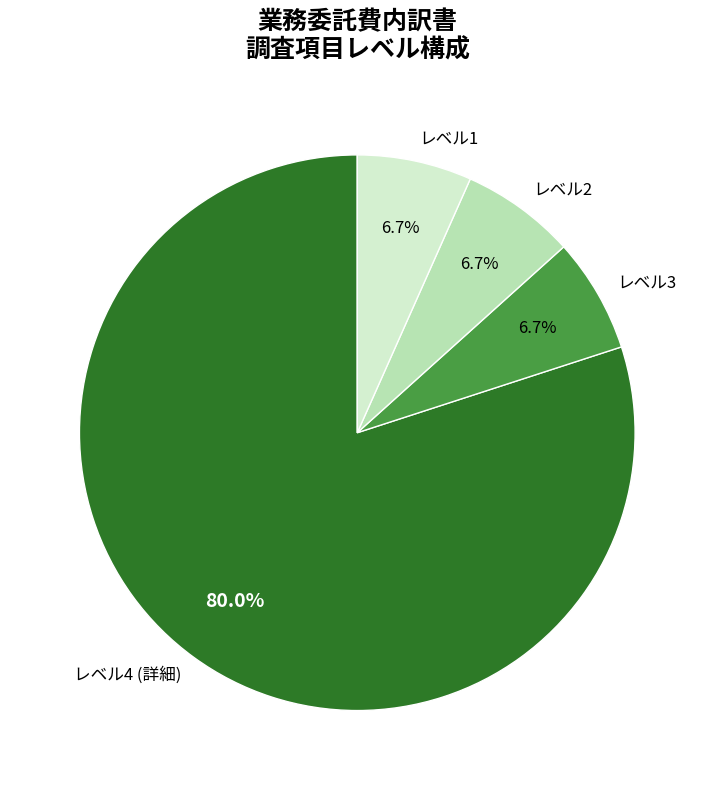

To the nearest percent, what is the difference between the largest and smallest slice percentages?

73%